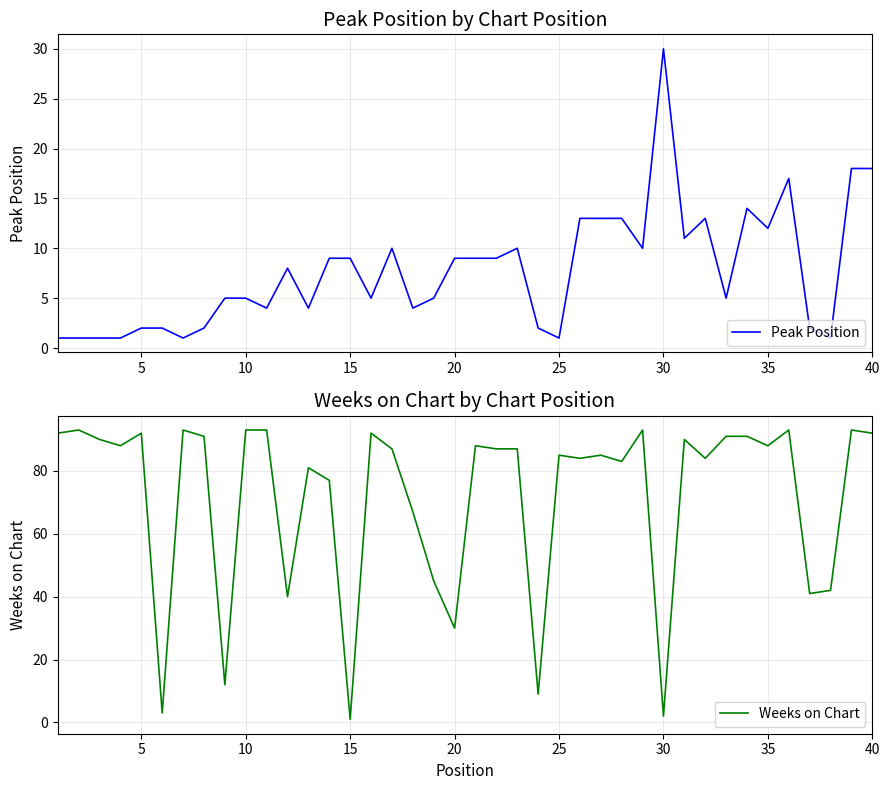

The Weeks on Chart series shows 42 at 15. True or false?

False